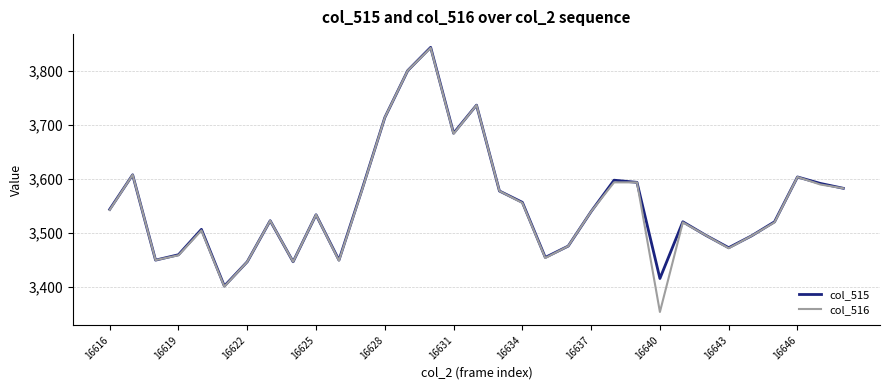

What is the maximum value shown in the chart?

3844